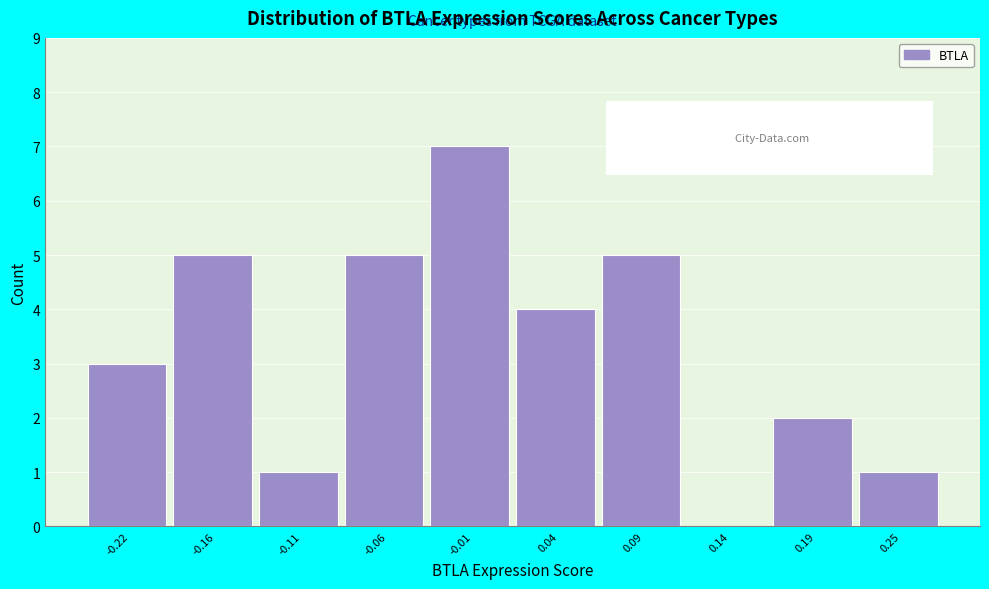

Reading left to right, transcribe this chart: for each bar, give the range it covers on the x-axis and its height. Neither the bar edges nor the heights are printed on the chart, so give them approximately, as read against the axes.

-0.24 to -0.19: 3
-0.19 to -0.14: 5
-0.14 to -0.09: 1
-0.09 to -0.04: 5
-0.04 to 0.02: 7
0.02 to 0.07: 4
0.07 to 0.12: 5
0.12 to 0.17: 0
0.17 to 0.22: 2
0.22 to 0.27: 1